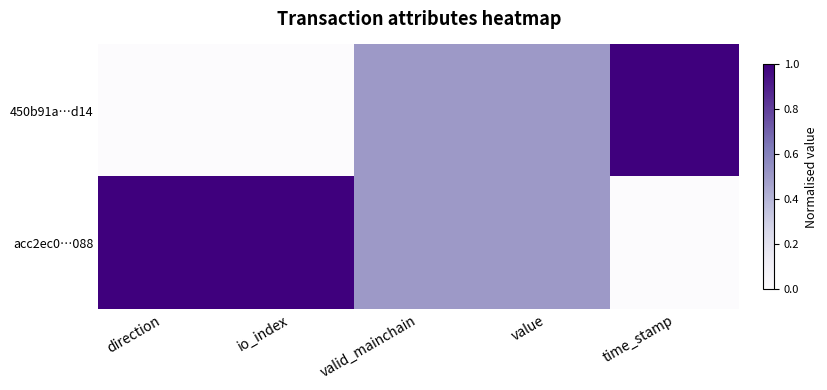

Reading left to right, extract all data points from this chart.

450b91a…d14: direction=0.0	io_index=0.0	valid_mainchain=0.5	value=0.5	time_stamp=1.0
acc2ec0…088: direction=1.0	io_index=1.0	valid_mainchain=0.5	value=0.5	time_stamp=0.0